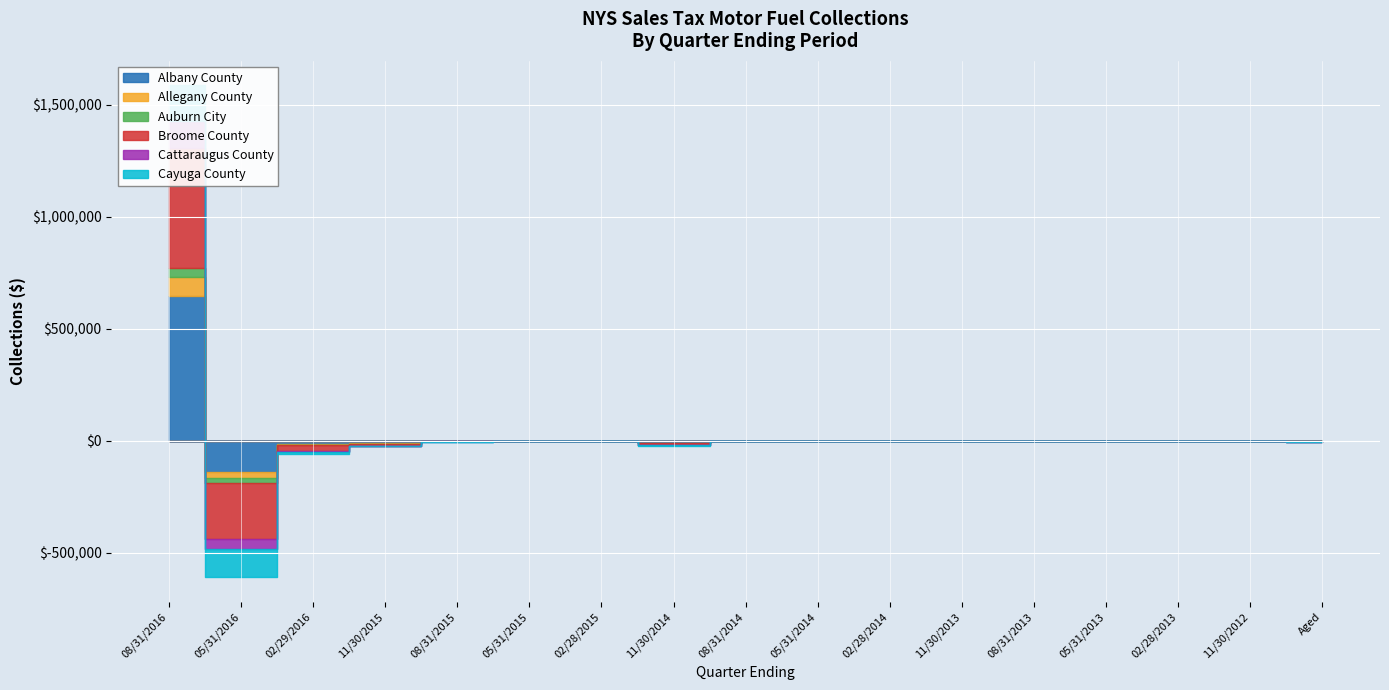

How many negative values does the Auburn City series have?

13